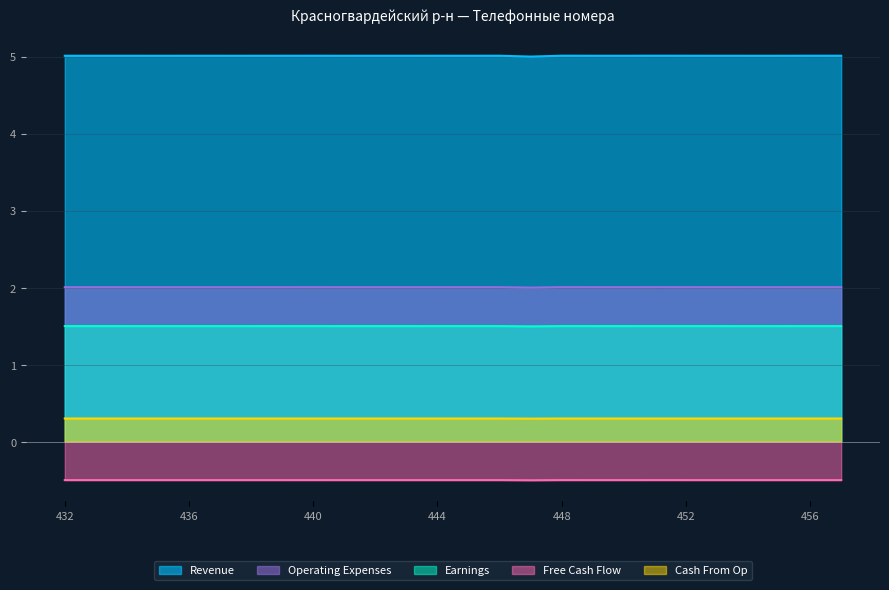

List the series in order of their peak value, lowest first.

Free Cash Flow, Cash From Op, Earnings, Operating Expenses, Revenue